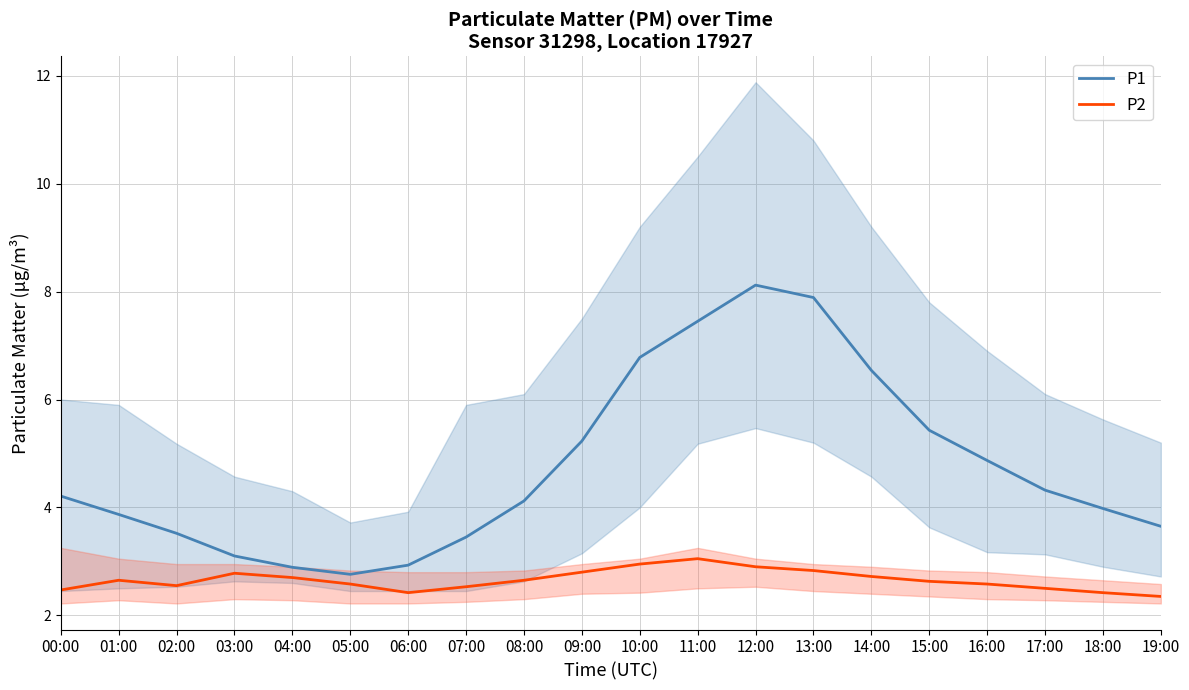

Which category has the highest value across all series?

12:00